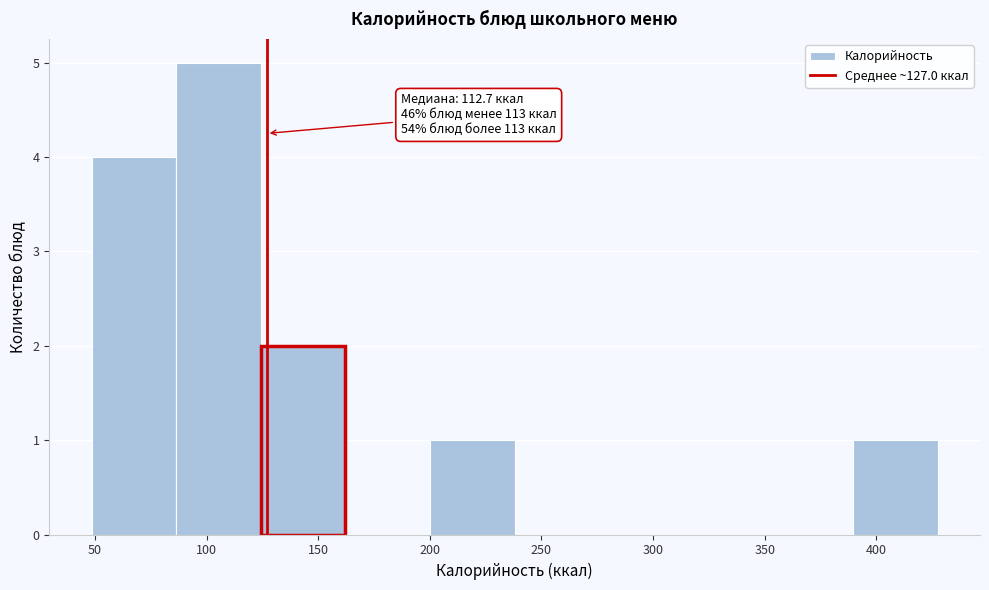

Over which range of the x-axis is the bar tallest?

85 to 125